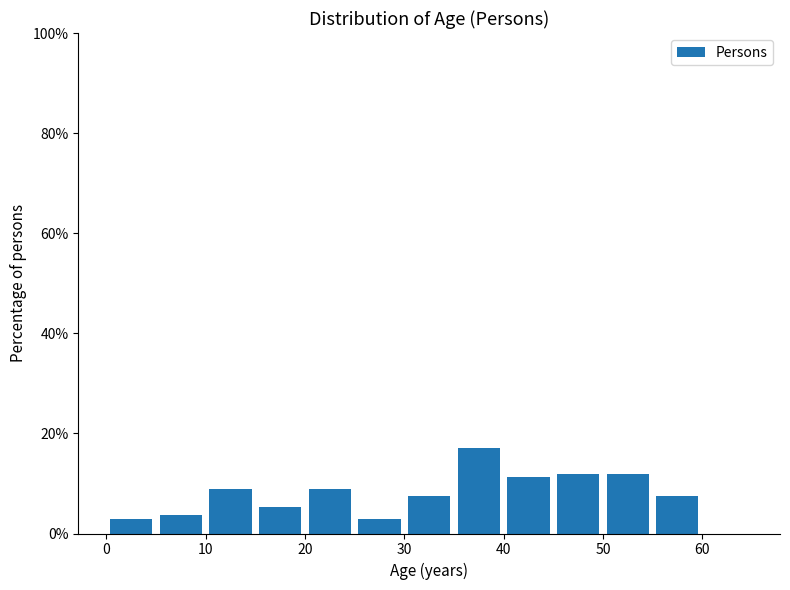

Reading left to right, list every bar in this chart as the range it spans on the x-axis followed by its height. The values are not printed on the chart, so give them approximately, as read against the axis.

0 to 5: 2
5 to 10: 4
10 to 15: 8
15 to 20: 6
20 to 25: 8
25 to 30: 2
30 to 35: 8
35 to 40: 18
40 to 45: 12
45 to 50: 12
50 to 55: 12
55 to 60: 8
60 to 65: 0